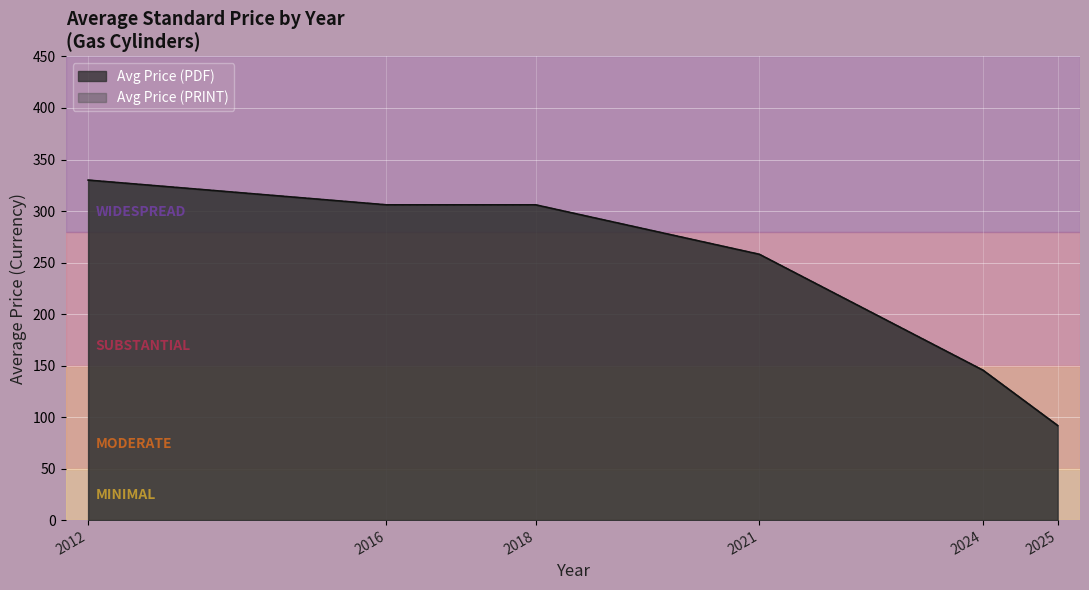

At which label does Avg Price (PRINT) reach its peak?

2024